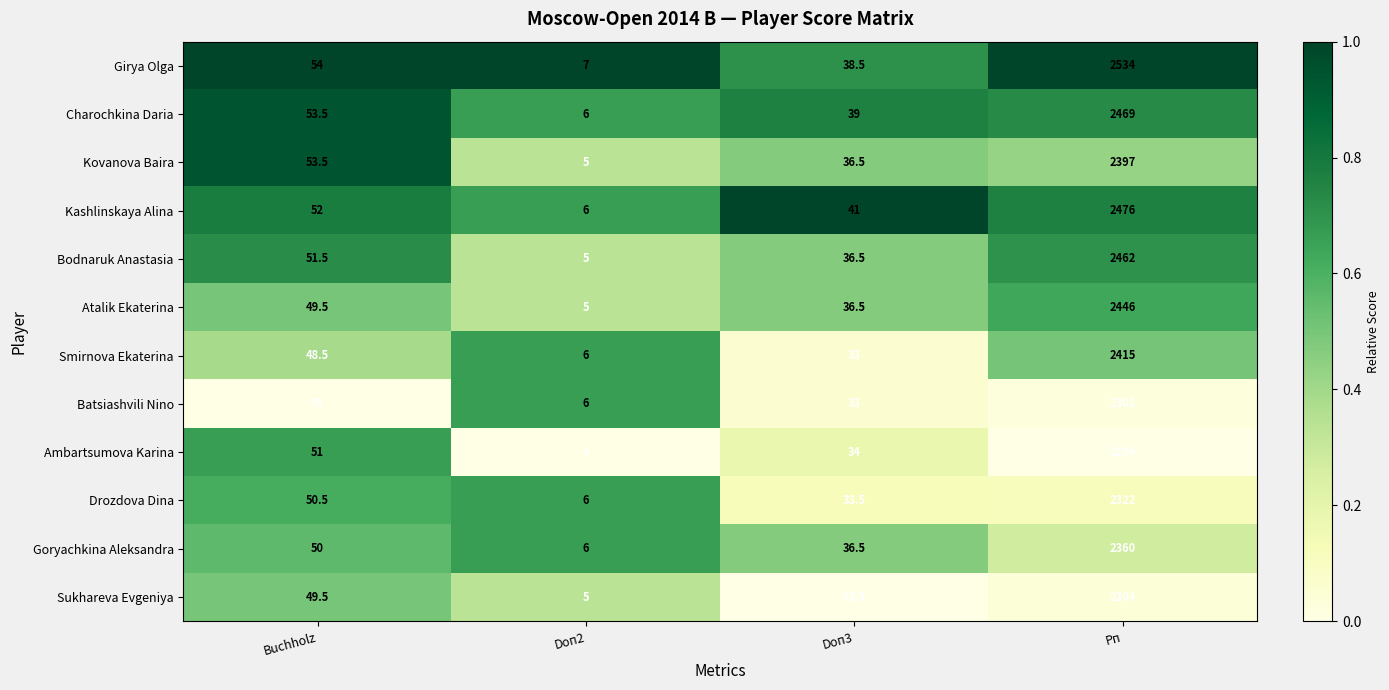

The Girya Olga series shows 7.0 at Doп2. True or false?

True